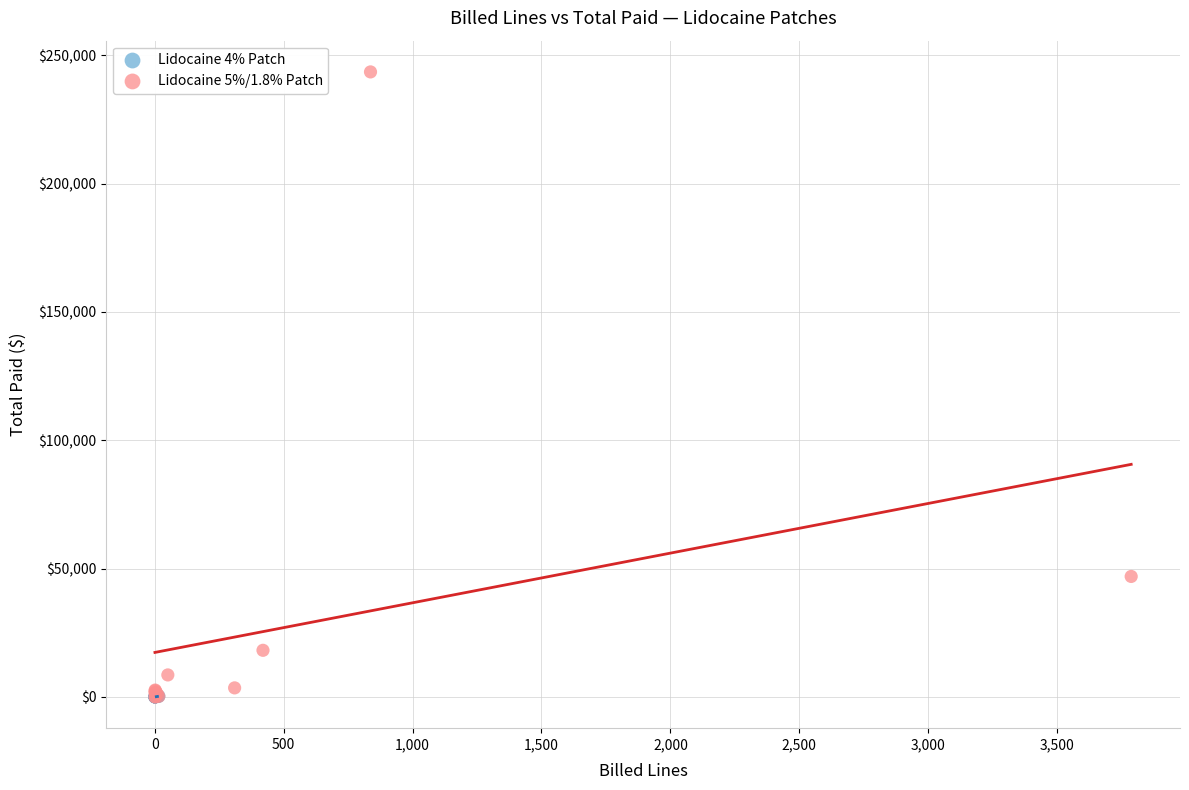

Which series has the largest Y range (max minus min)?

Lidocaine 5%/1.8% Patch